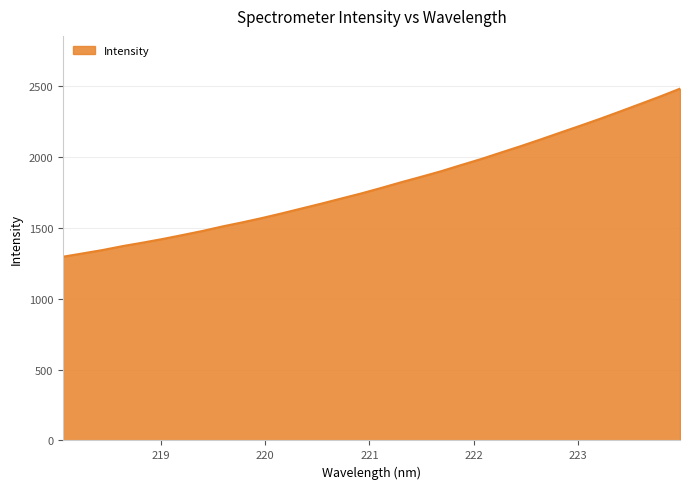

What is the maximum value shown in the chart?

2481.1